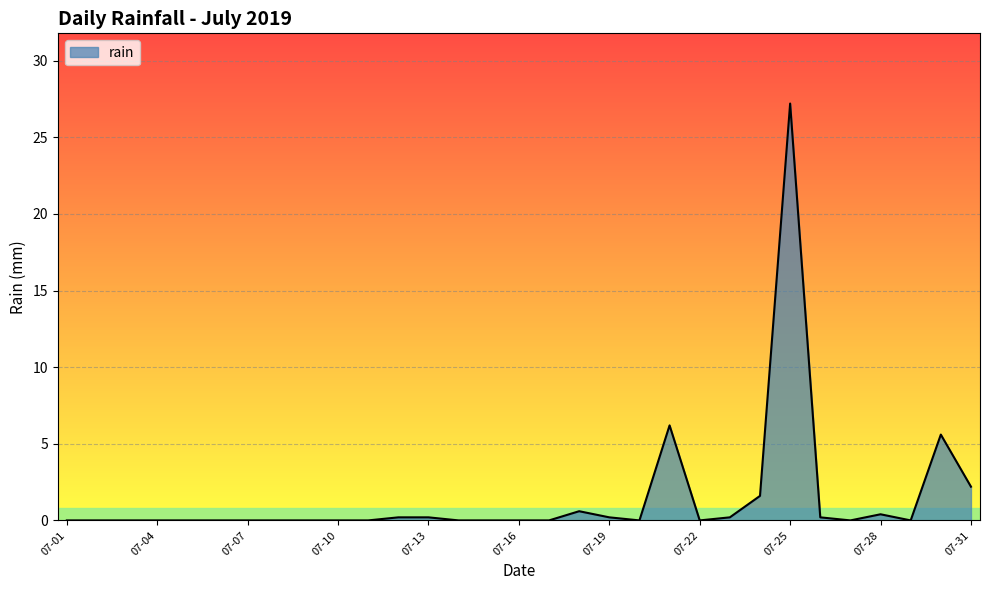

What is the greatest value displayed?

27.2